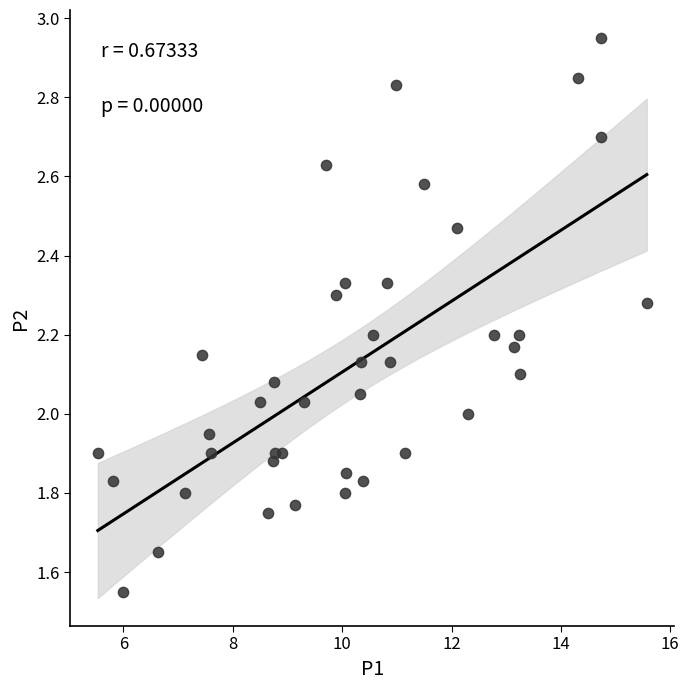

What is the range of Y values (max minus min)?

1.4